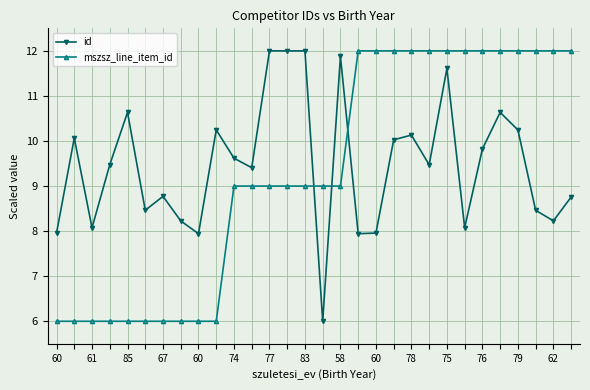

What is the minimum value for id?

6.0